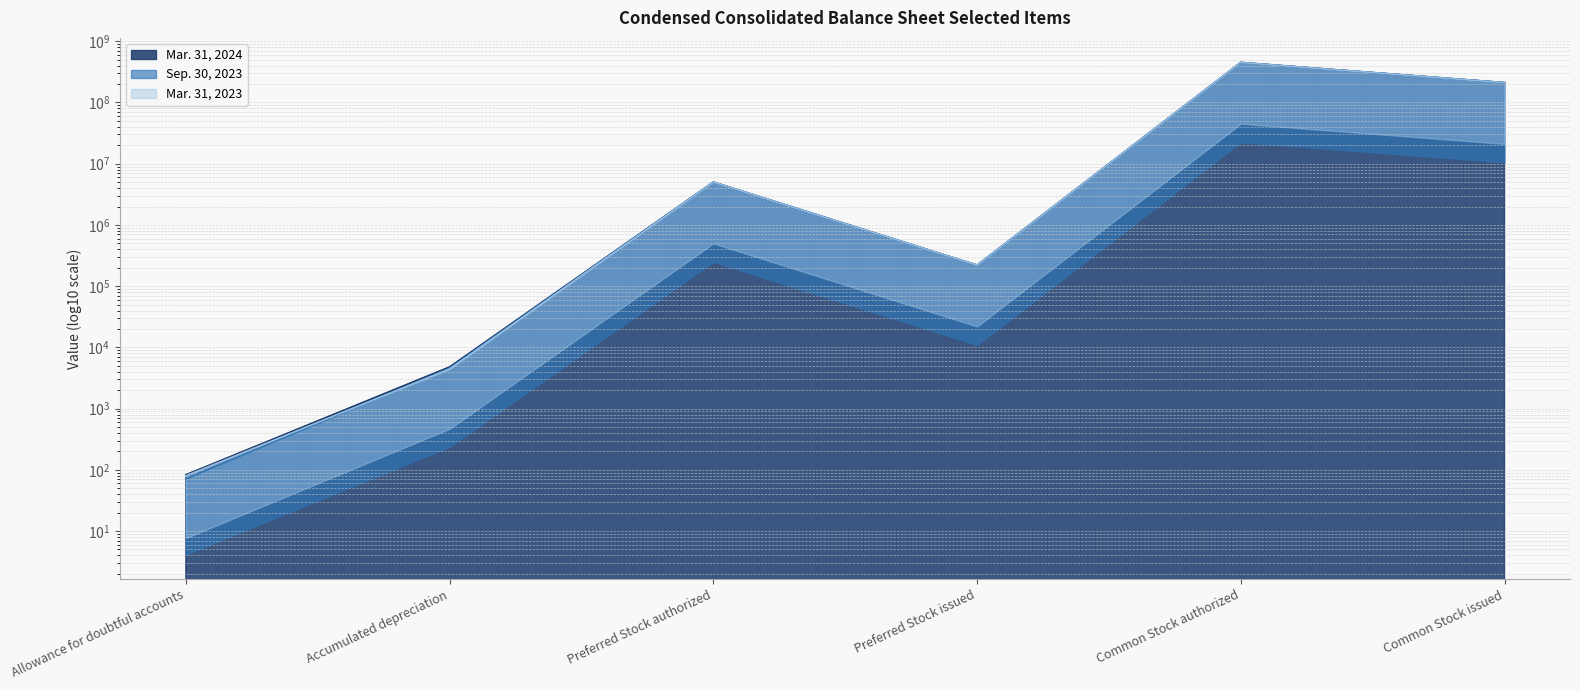

How many lines are shown in the chart?

3